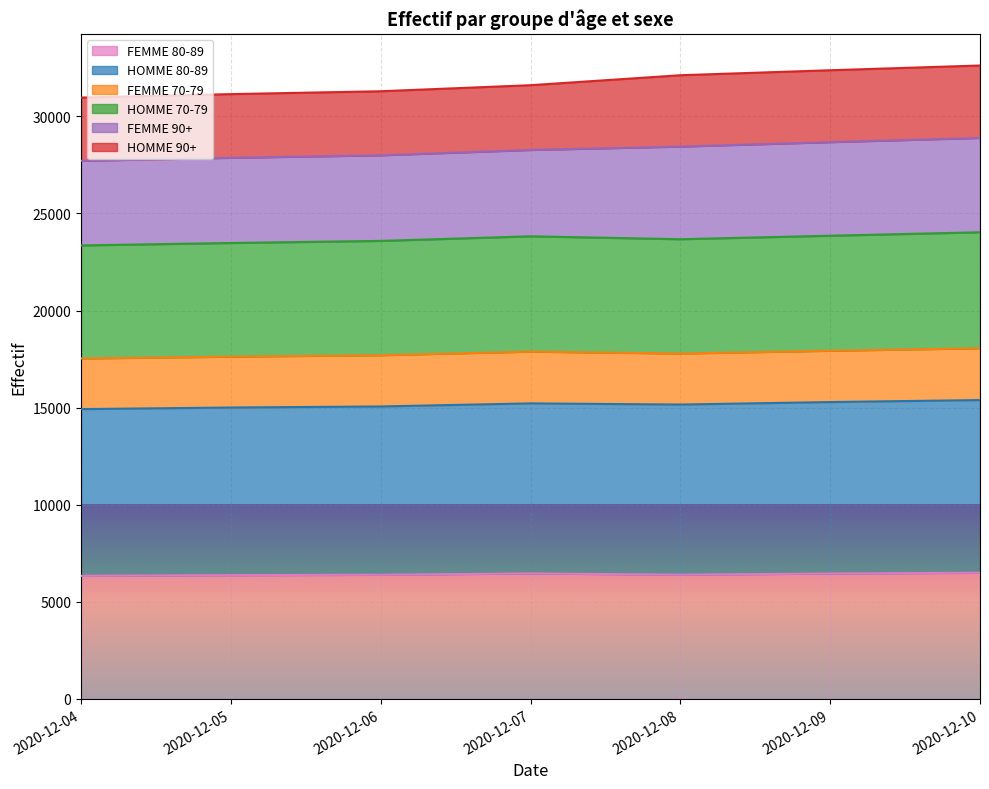

What is the lowest value of the FEMME 80-89 series?

6338